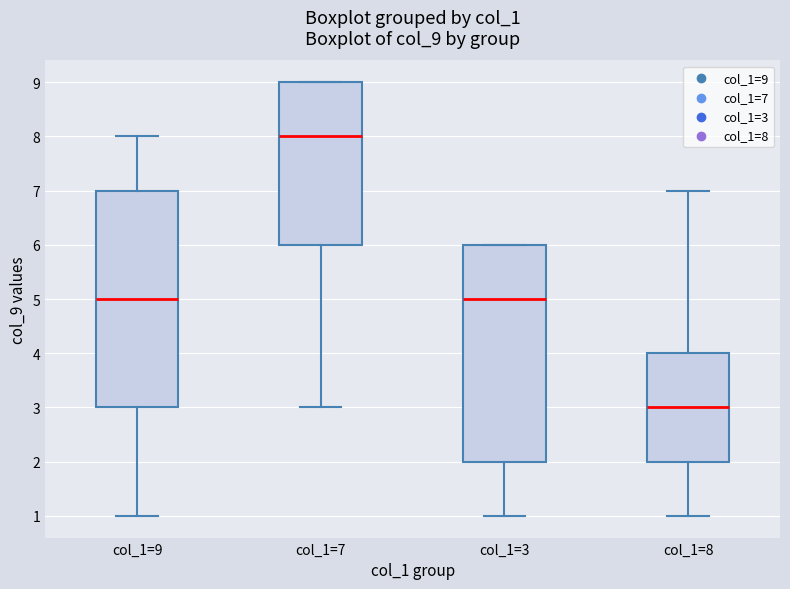

Reading left to right, read every box against the y-axis: the position of its median line, the range the box covers, and the ends of its whiskers. The values are not printed on the chart, so give them approximately, as read against the axis.

col_1=9: median 5, box 3 to 7, whiskers 1 to 8
col_1=7: median 8, box 6 to 9, whiskers 3 to 9
col_1=3: median 5, box 2 to 6, whiskers 1 to 6
col_1=8: median 3, box 2 to 4, whiskers 1 to 7